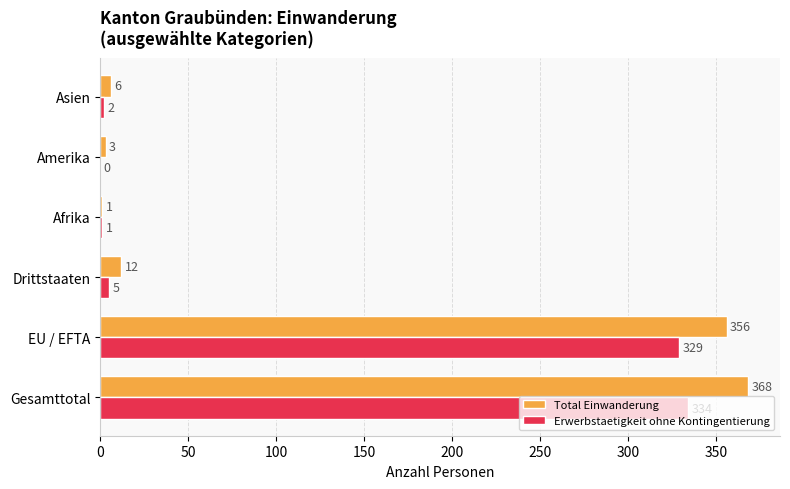

What is the sum of all Erwerbstaetigkeit ohne Kontingentierung values?

671